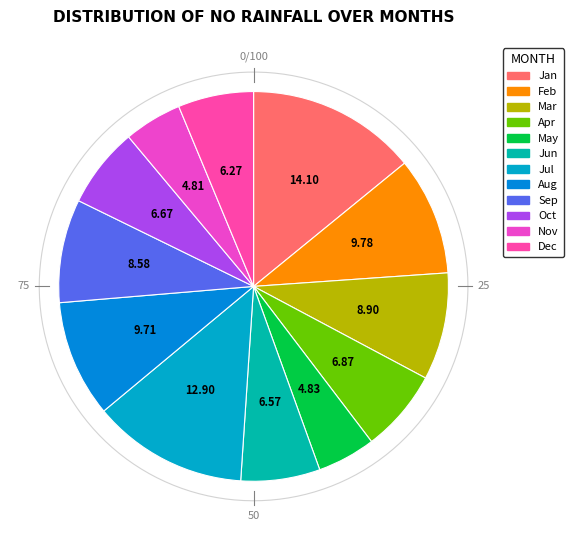

To the nearest percent, what percentage of the pie is Jun?

7%